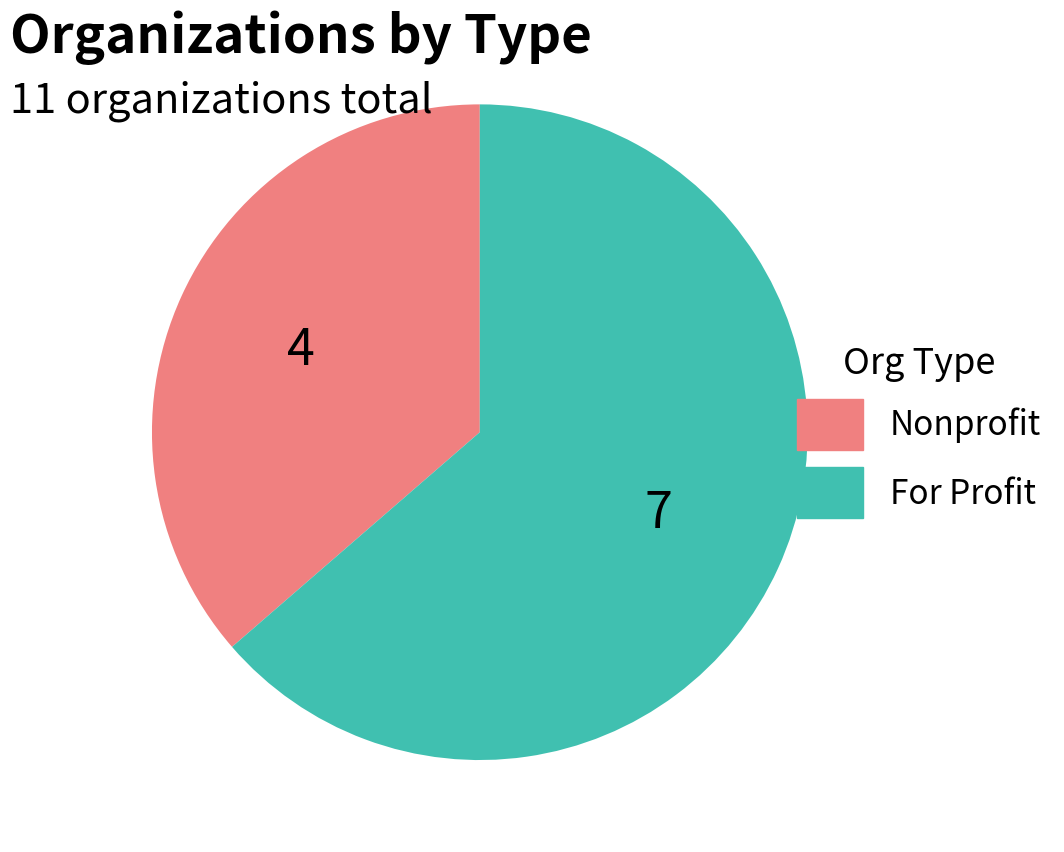

Is there any slice that represents more than half of the pie?

Yes